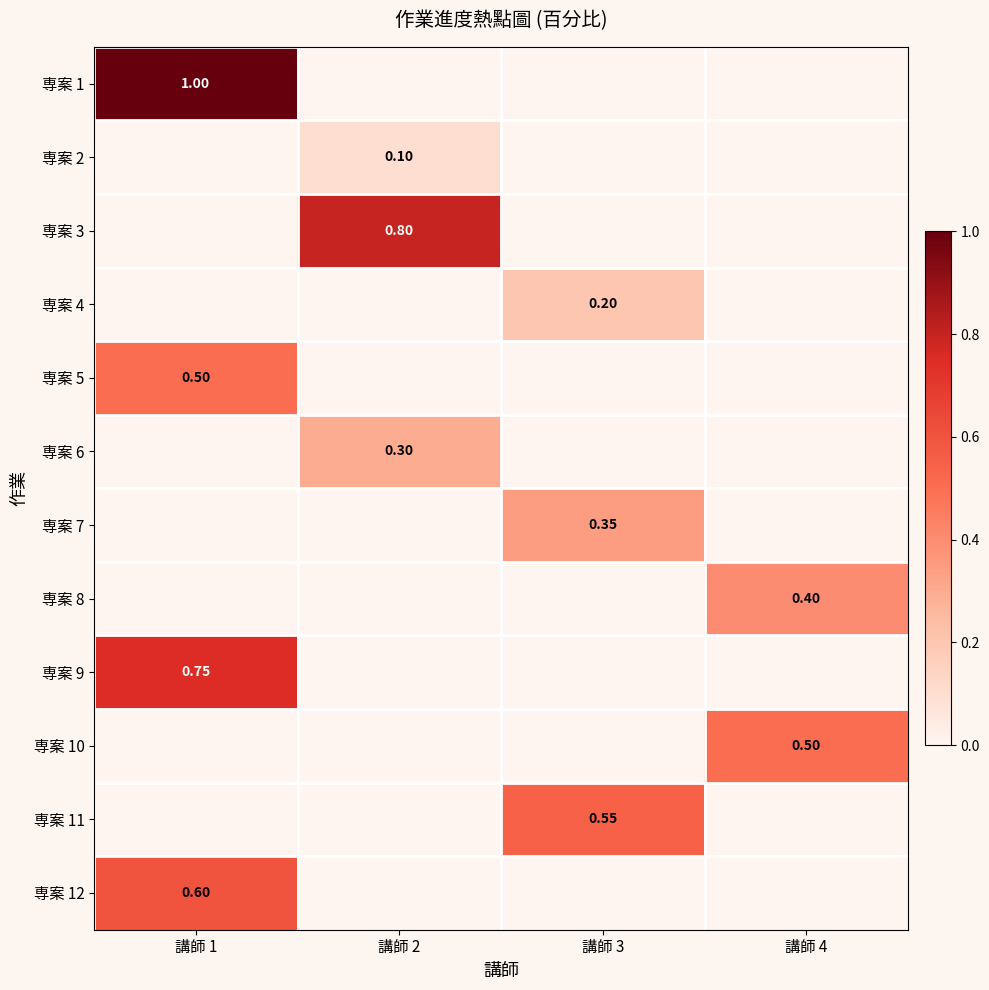

Is it true that 専案 7 equals 0.2 at 講師 4?

False